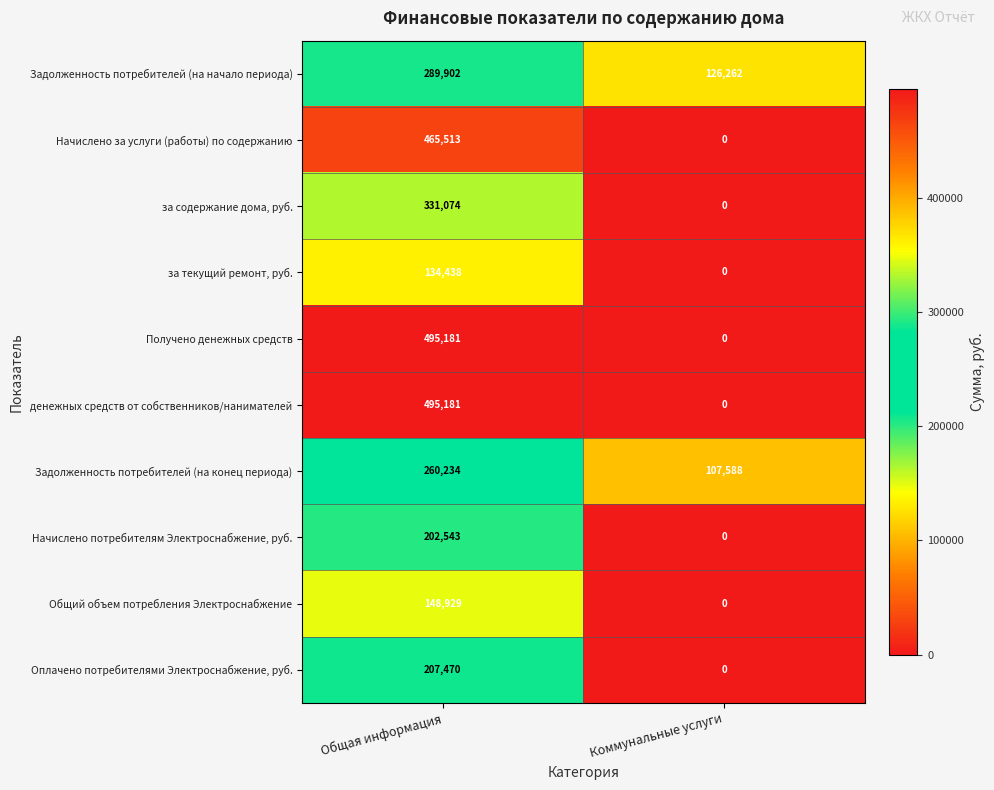

At which category is the sum across all series the highest?

Общая информация